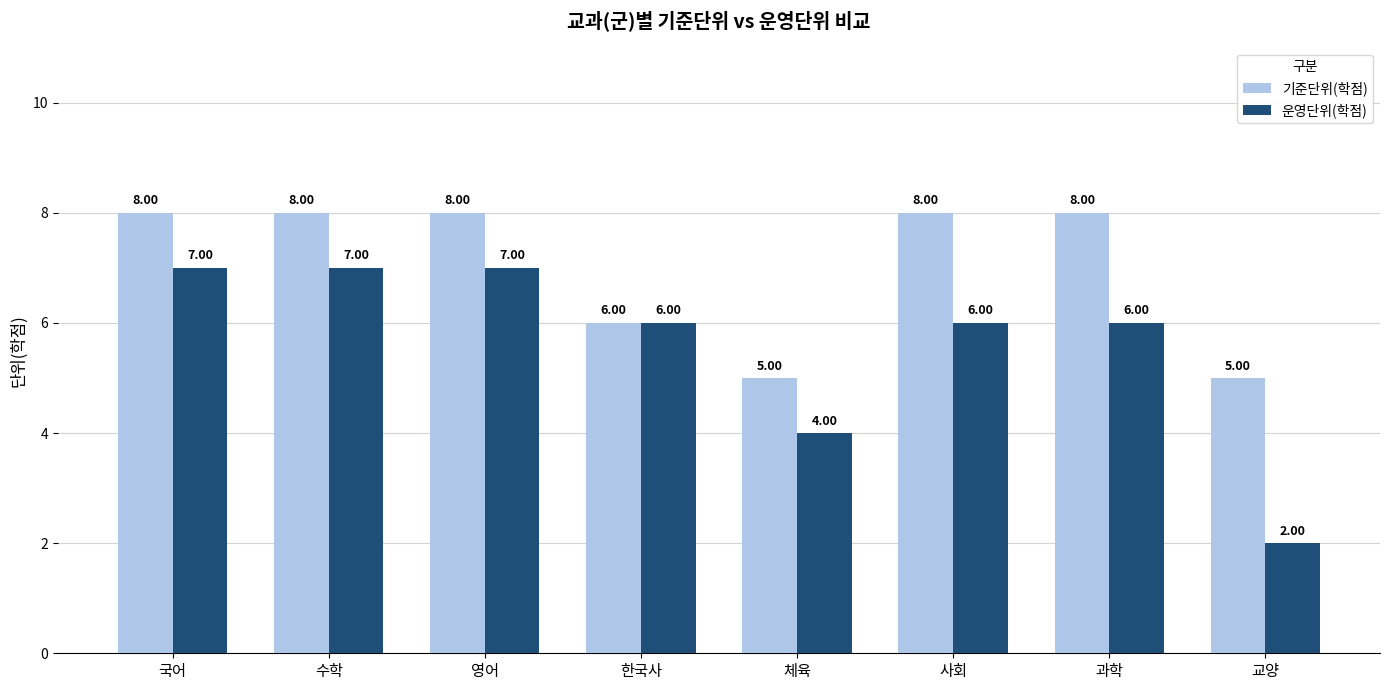

Which series has the widest spread of values?

운영단위(학점)